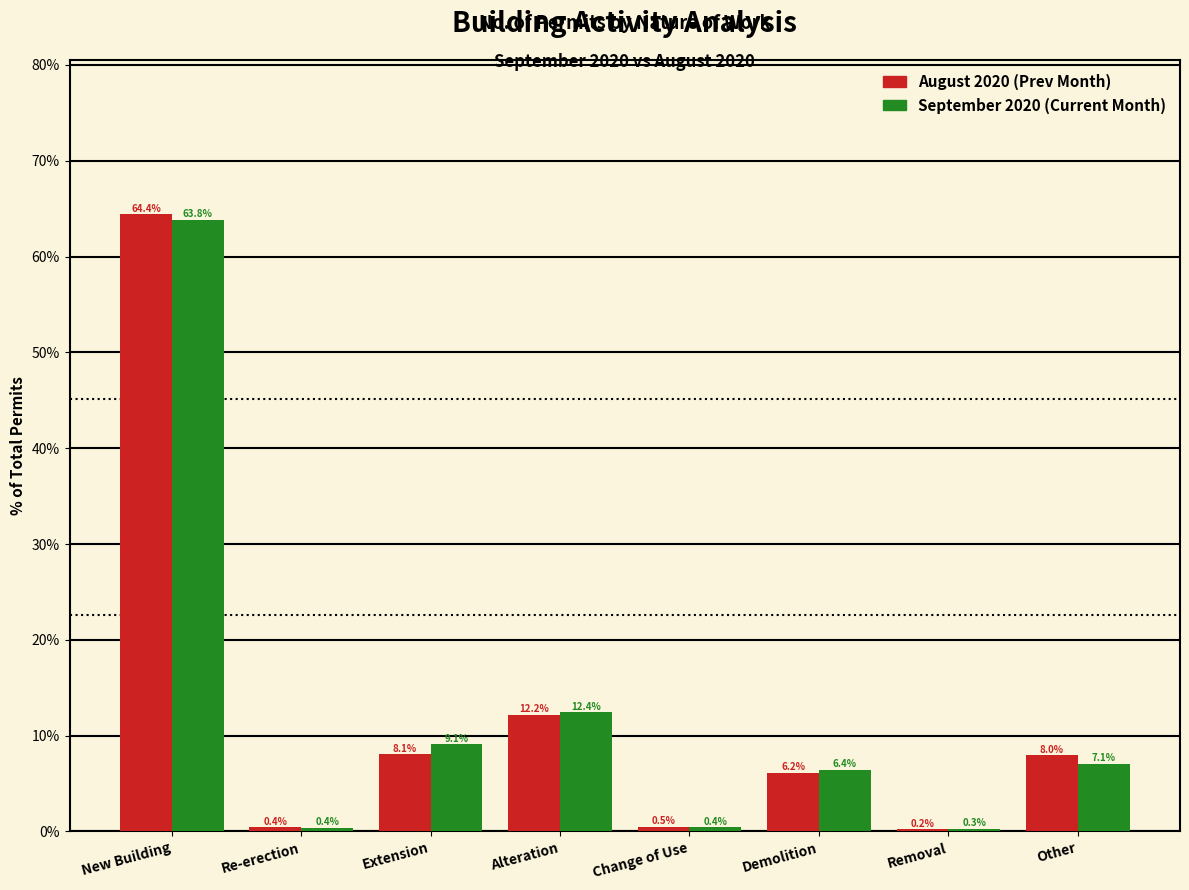

At which category is the sum across all series the highest?

New Building